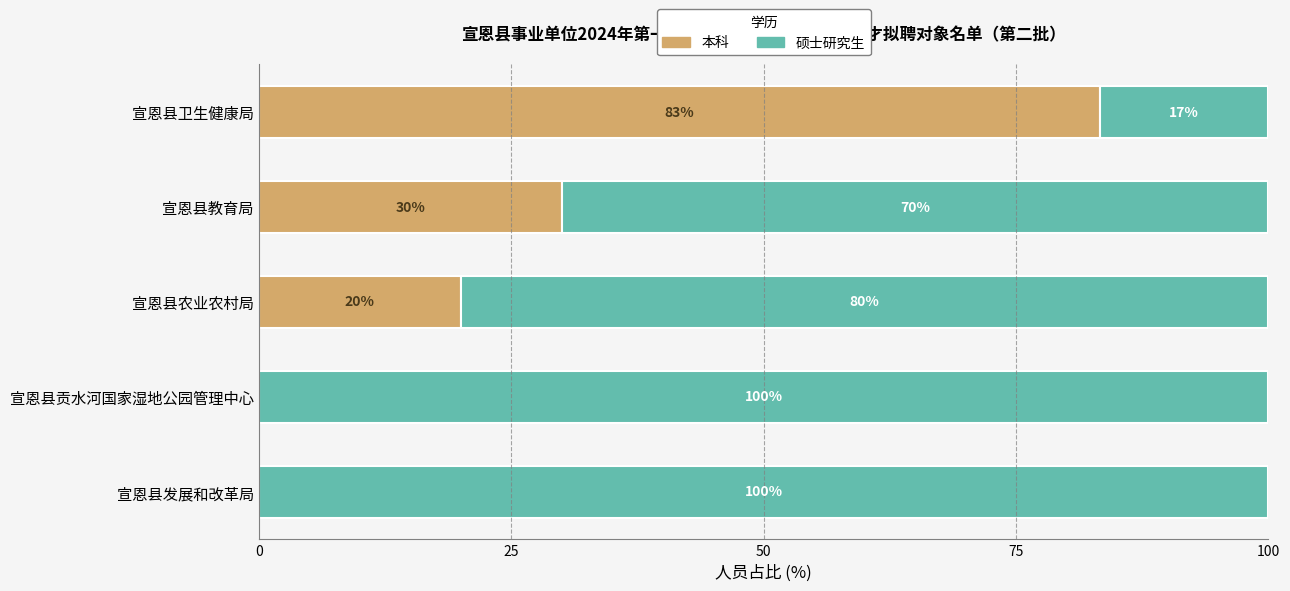

What are all the series names shown in the legend?

本科, 硕士研究生